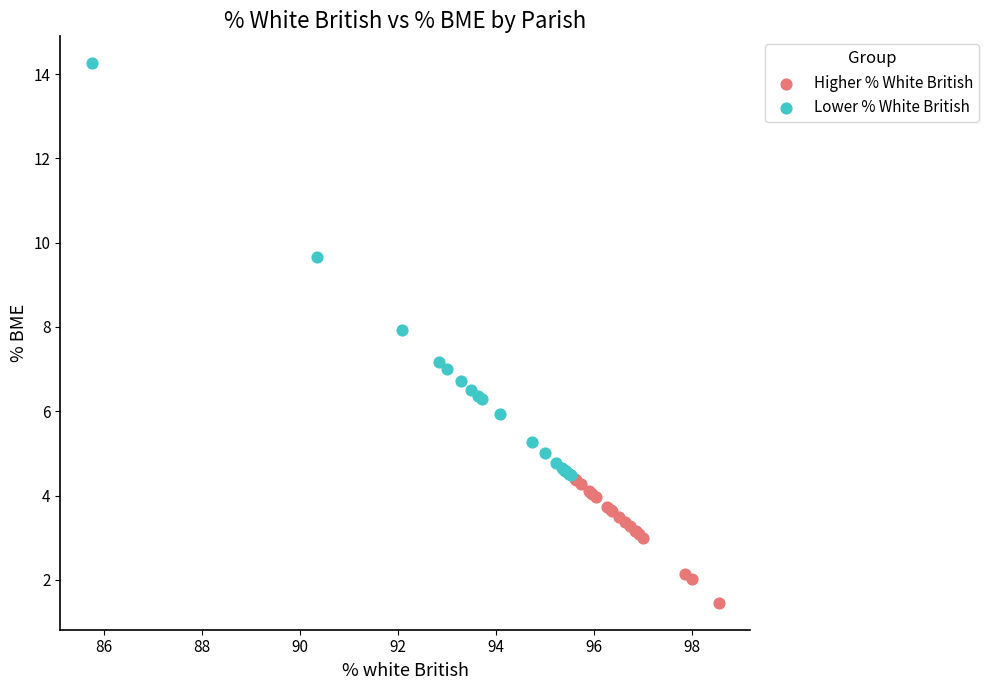

Which series contains the lowest Y value?

Higher % White British